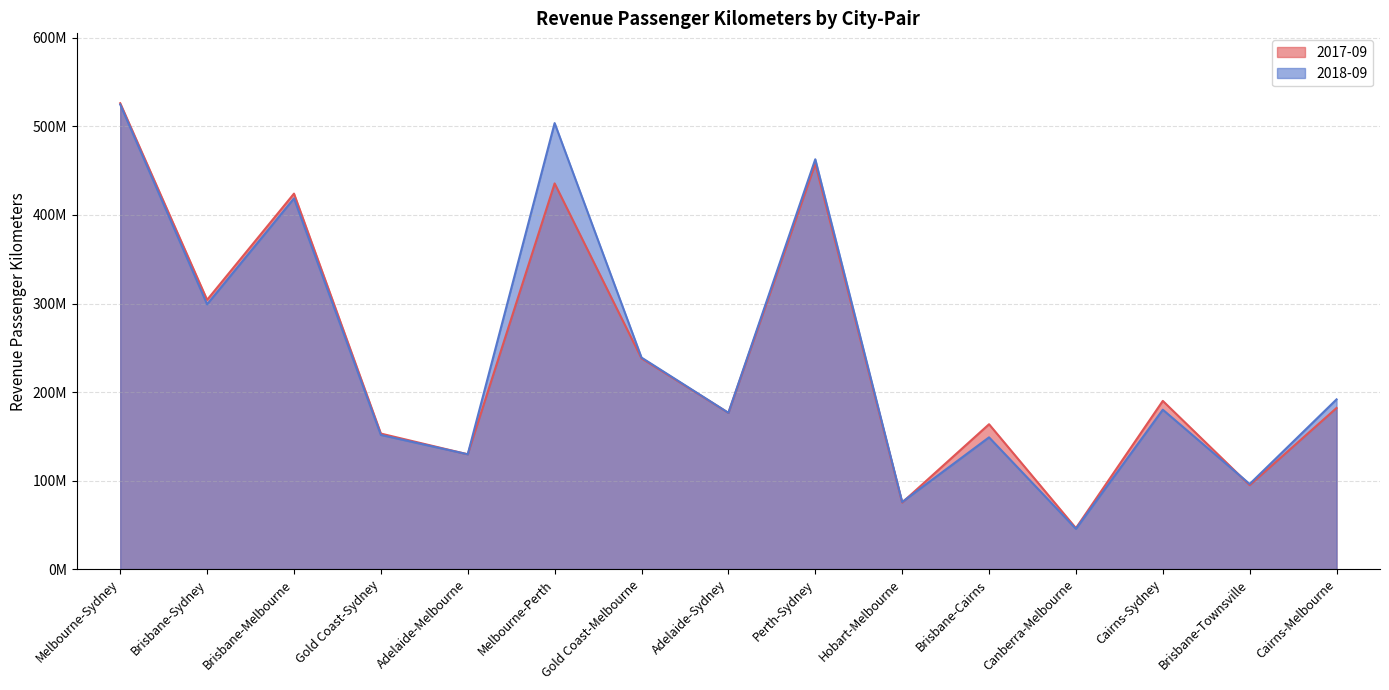

Which label corresponds to the smallest value in the chart?

Canberra-Melbourne